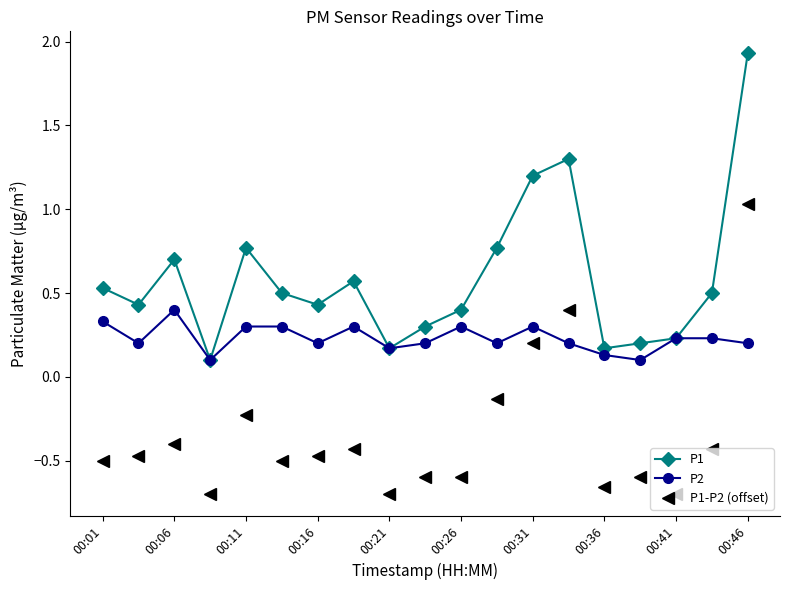

True or false: P1-P2 (offset) has more than 0 interior local peaks.

True